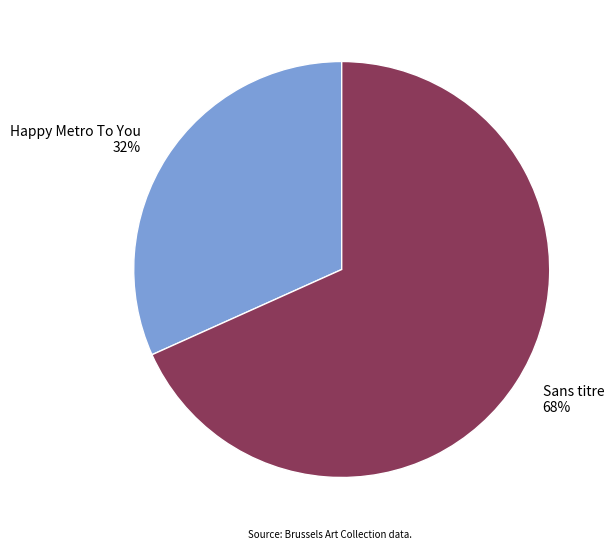

Which has a higher value, Sans titre or Happy Metro To You?

Sans titre